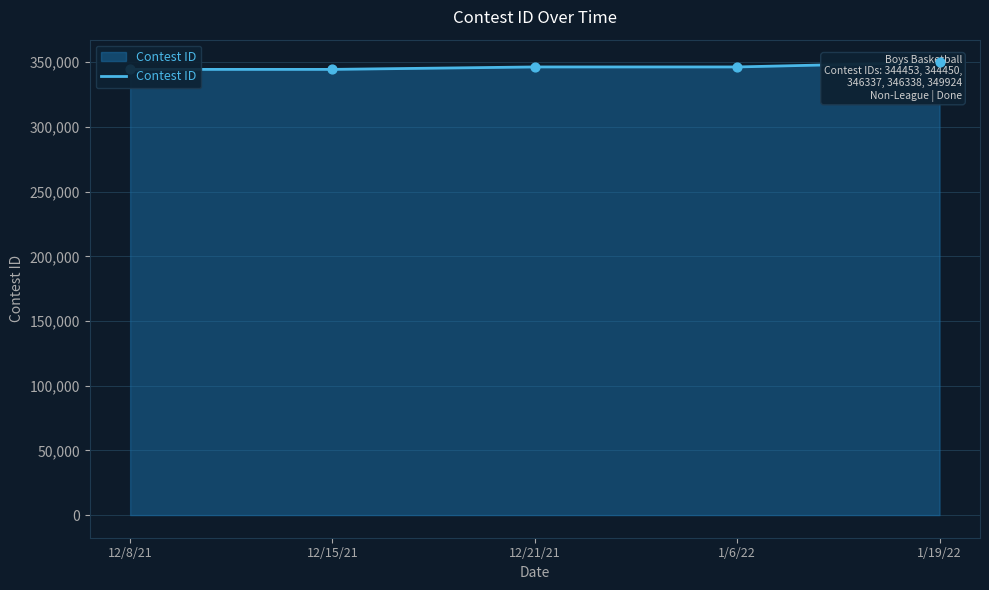

Approximately how many times larger is the value at 1/19/22 compared to 1/6/22?

1.0